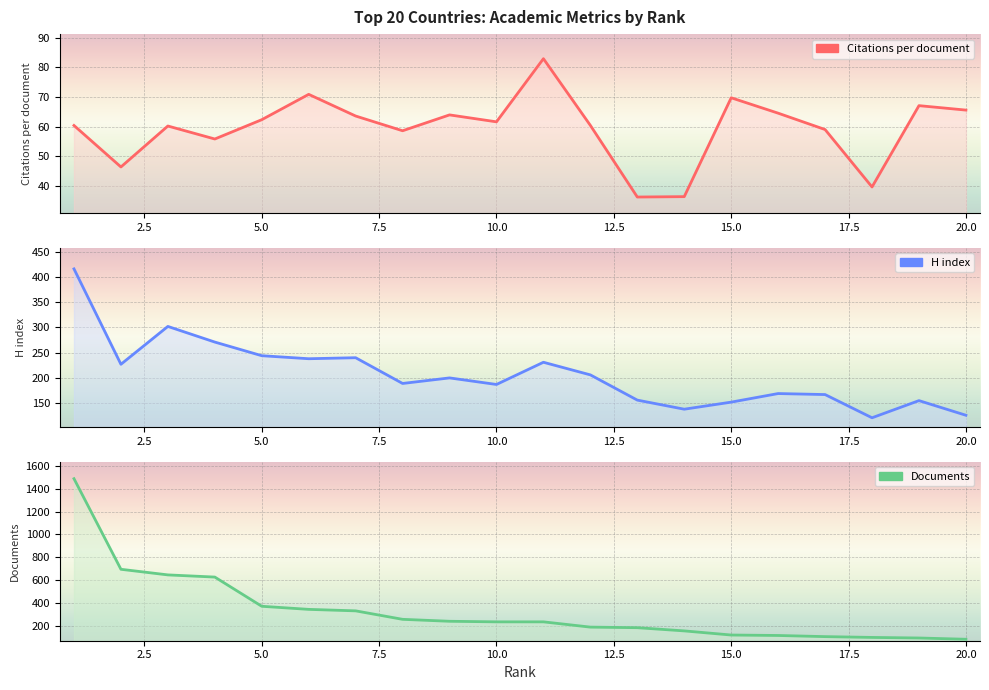

What is the difference between the maximum and minimum values in the Citations per document series?

46.7